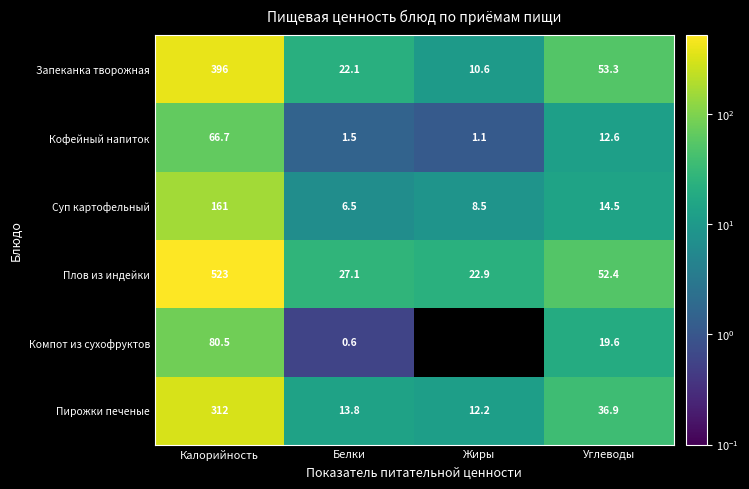

What is the spread (max minus min) of values at Жиры?

22.9